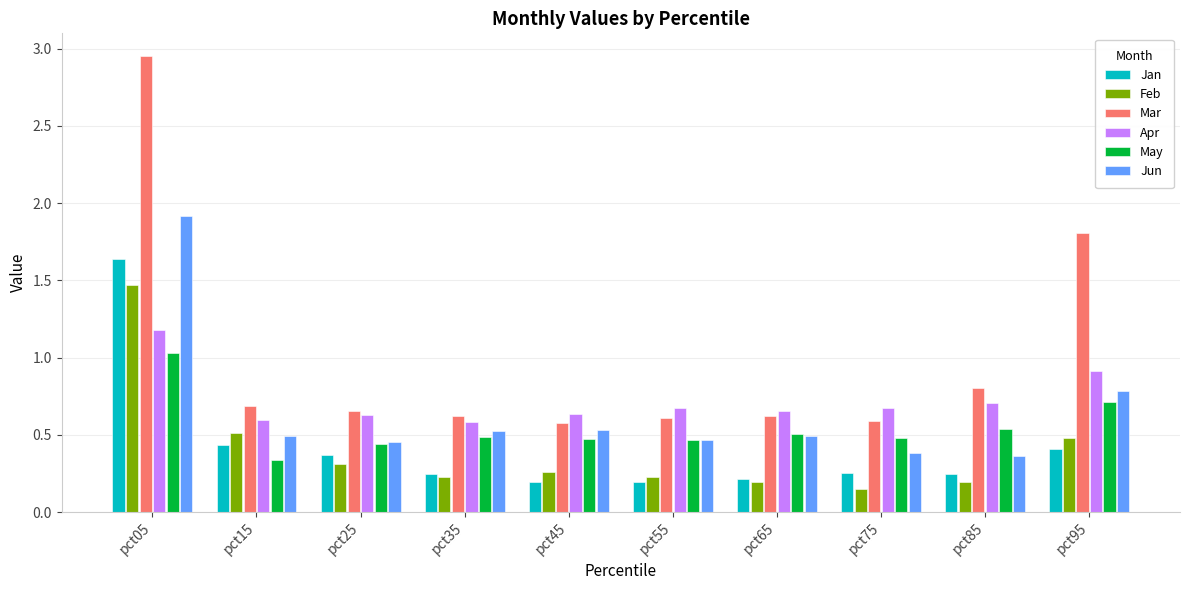

Between pct65 and pct85, which series saw the biggest shift?

Mar